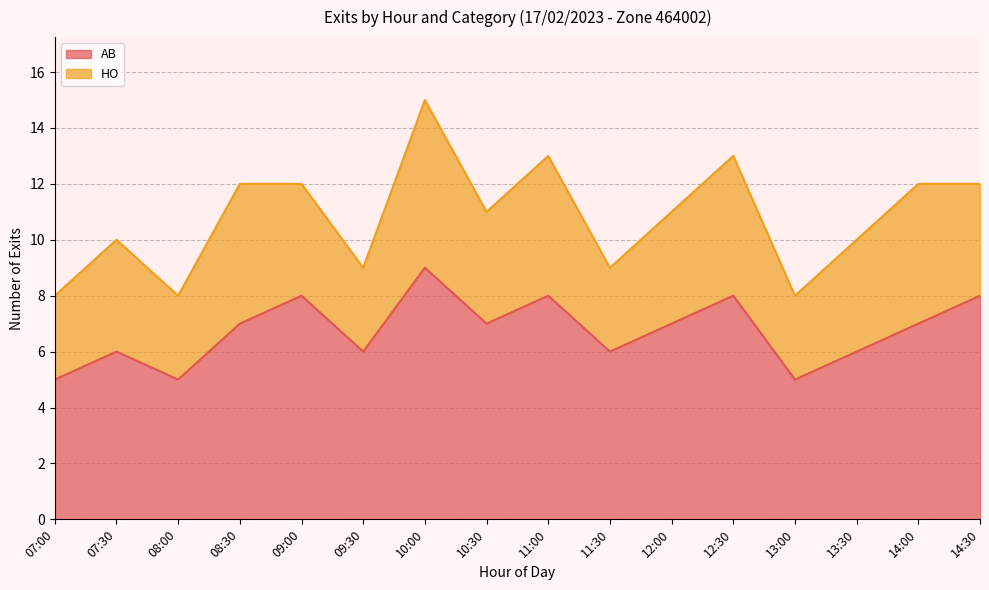

How many interior local valleys (lower than both neighbors) does the data have?

5